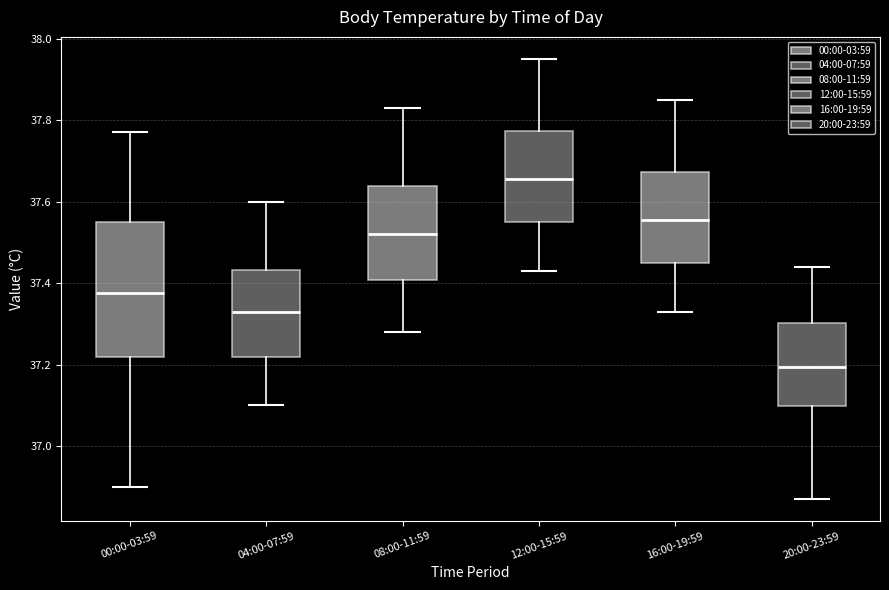

Reading left to right, transcribe this box plot: for each box, give where its median line is, the range the box spans, and where its two whiskers end, as read against the y-axis. The values are not printed on the chart, so give them approximately, as read against the axis.

00:00-03:59: median 37.38, box 37.22 to 37.56, whiskers 36.90 to 37.78
04:00-07:59: median 37.34, box 37.22 to 37.44, whiskers 37.10 to 37.60
08:00-11:59: median 37.52, box 37.40 to 37.64, whiskers 37.28 to 37.84
12:00-15:59: median 37.66, box 37.56 to 37.78, whiskers 37.44 to 37.96
16:00-19:59: median 37.56, box 37.46 to 37.68, whiskers 37.34 to 37.86
20:00-23:59: median 37.20, box 37.10 to 37.30, whiskers 36.88 to 37.44